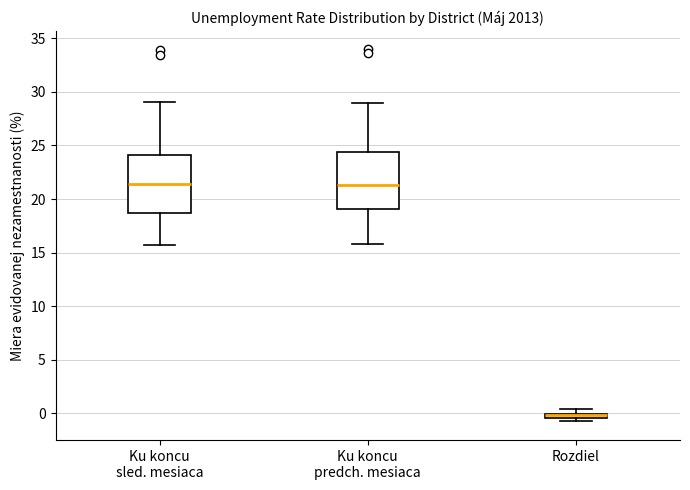

Where is the upper edge of the box for Rozdiel on the y-axis? The values are not printed on the chart, so give them approximately, as read against the axis.

0.0